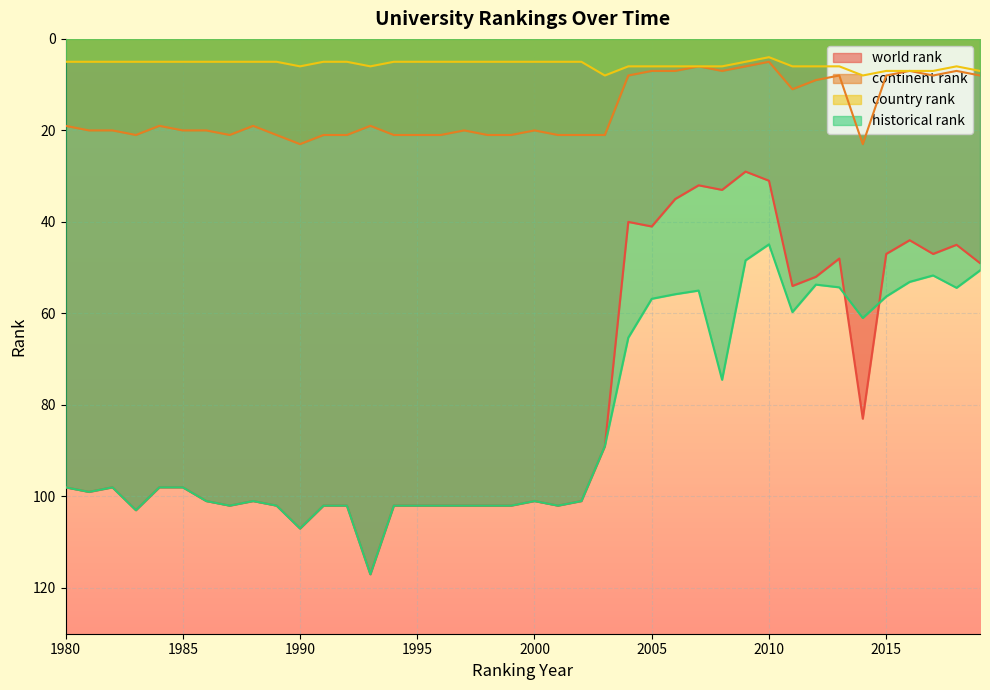

How many lines are shown in the chart?

4